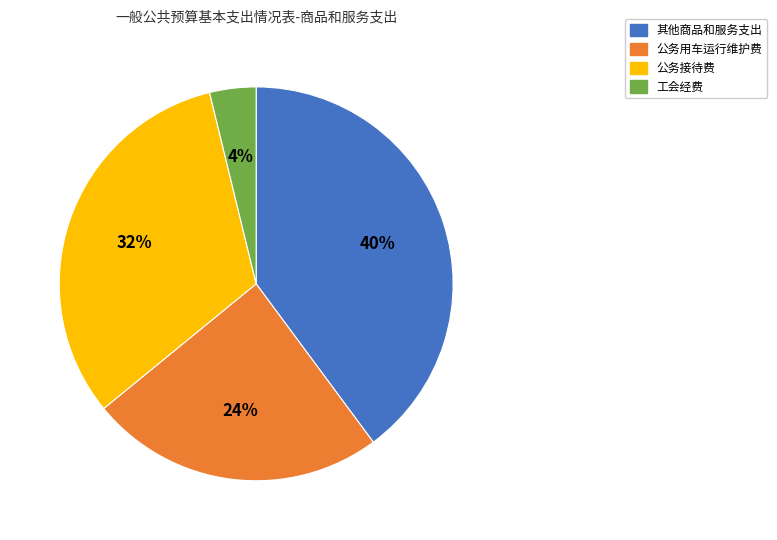

To the nearest percent, what is the difference between the largest and smallest slice percentages?

36%